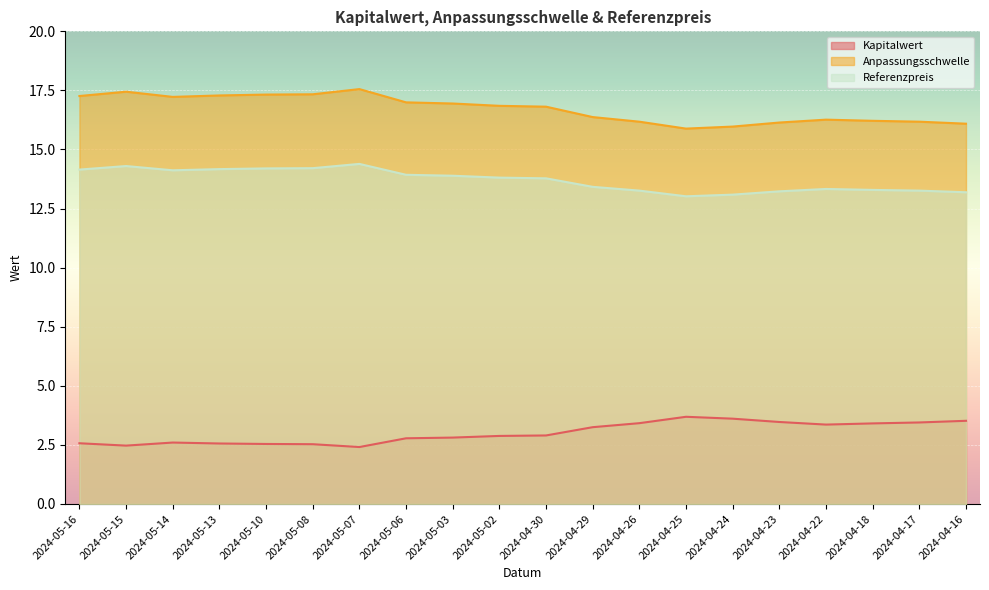

What are all the series names shown in the legend?

Kapitalwert, Anpassungsschwelle, Referenzpreis